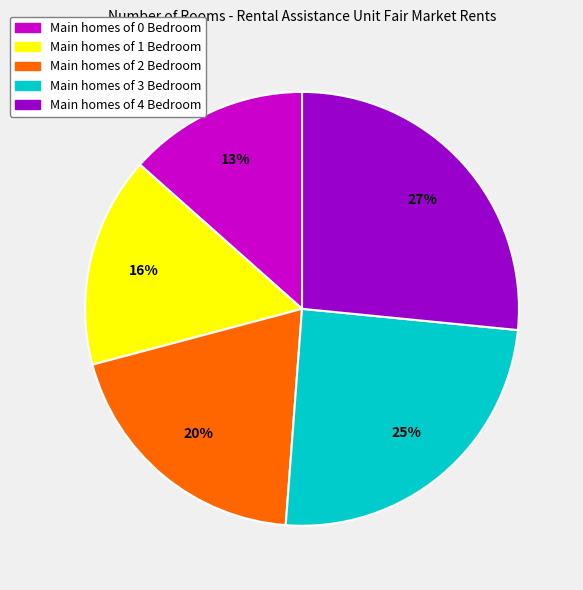

Is there a majority slice in this chart?

No